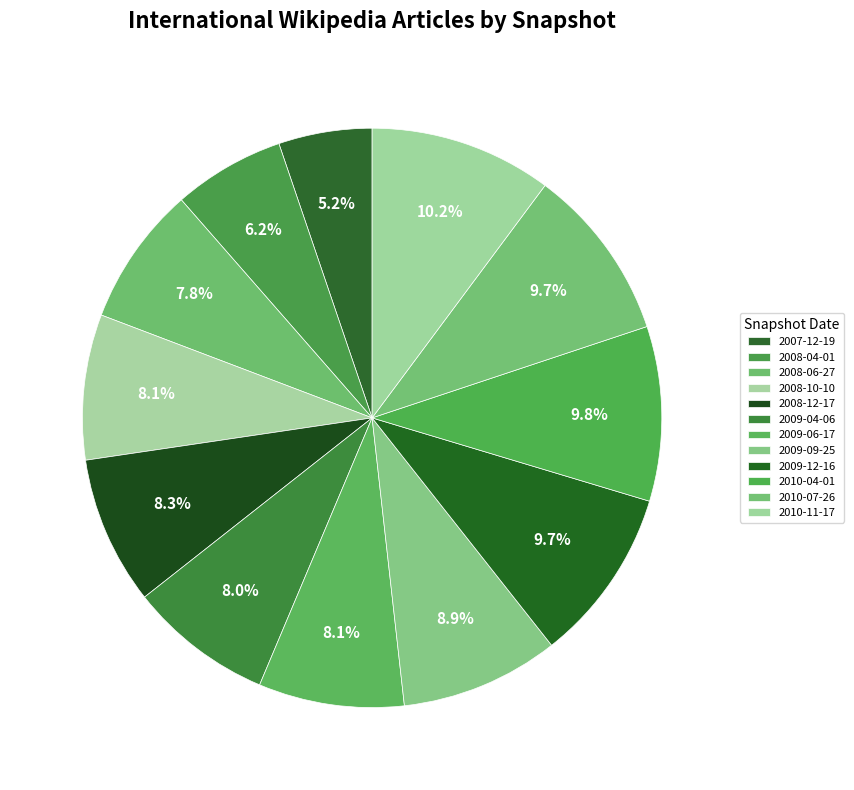

How many slices are in this pie chart?

12